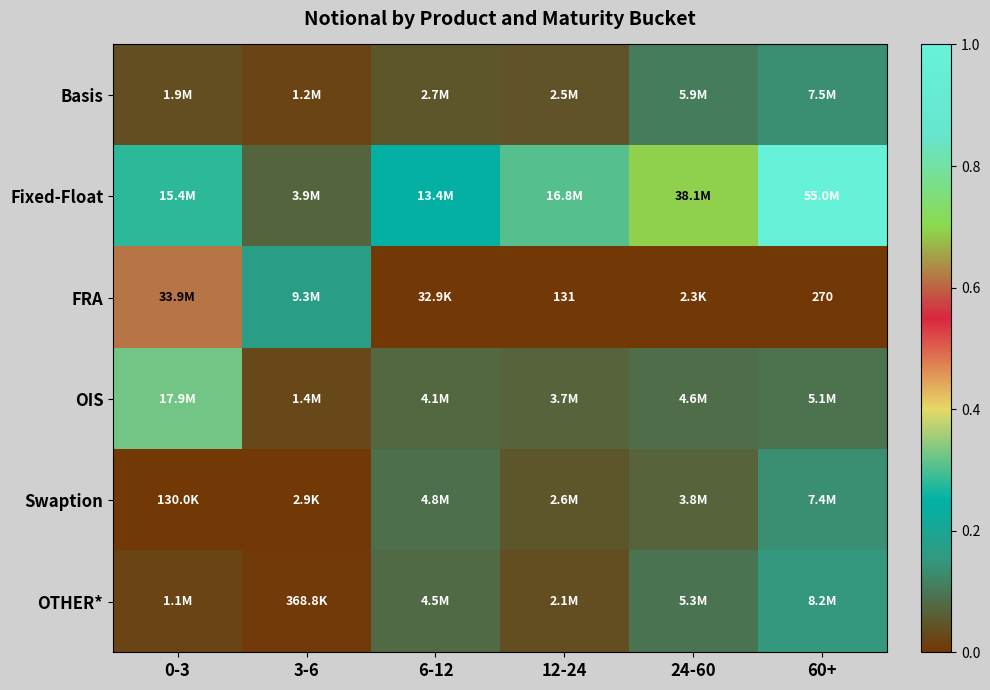

Which label corresponds to the largest value in the chart?

60+